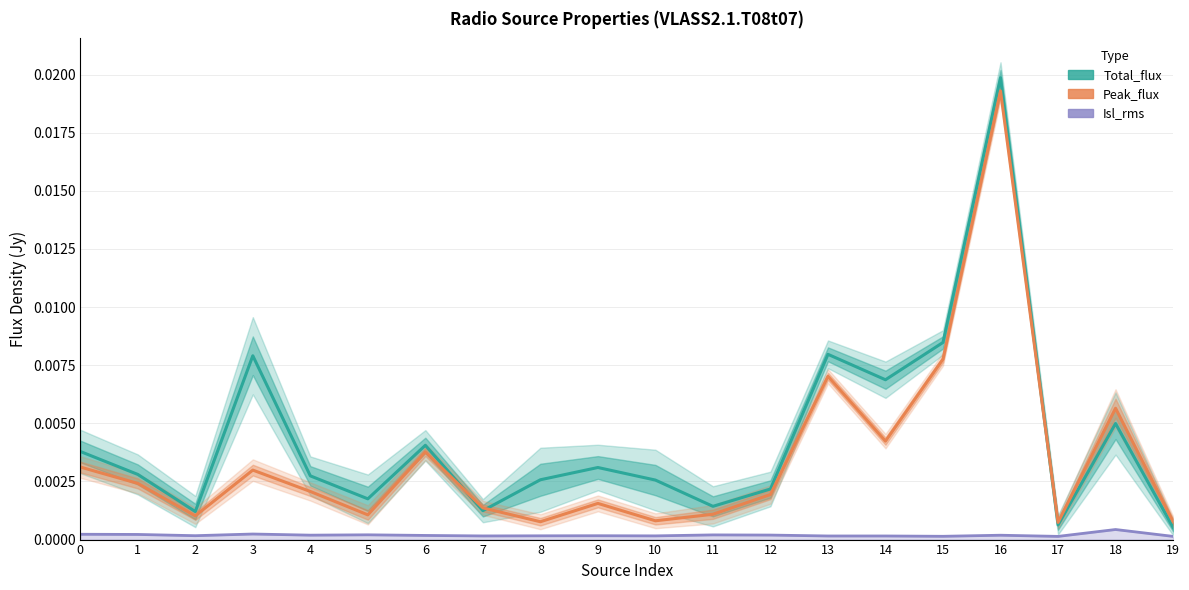

How many categories are shown in the chart?

20